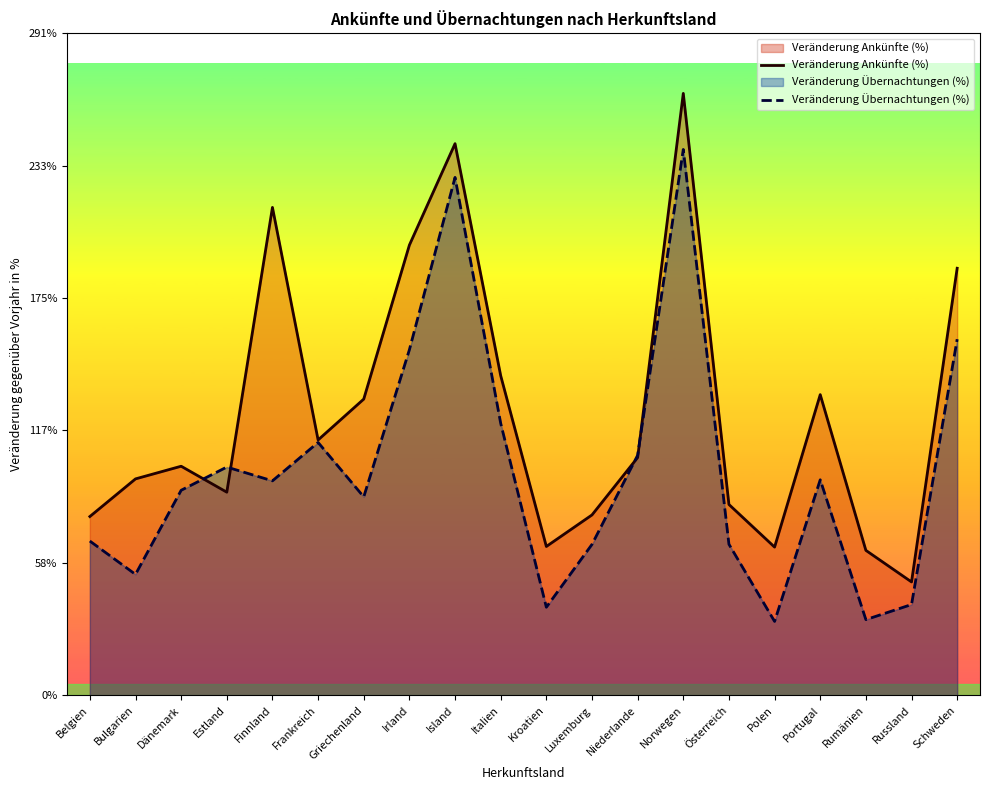

What is the minimum value for Veränderung Ankünfte (%)?

49.9